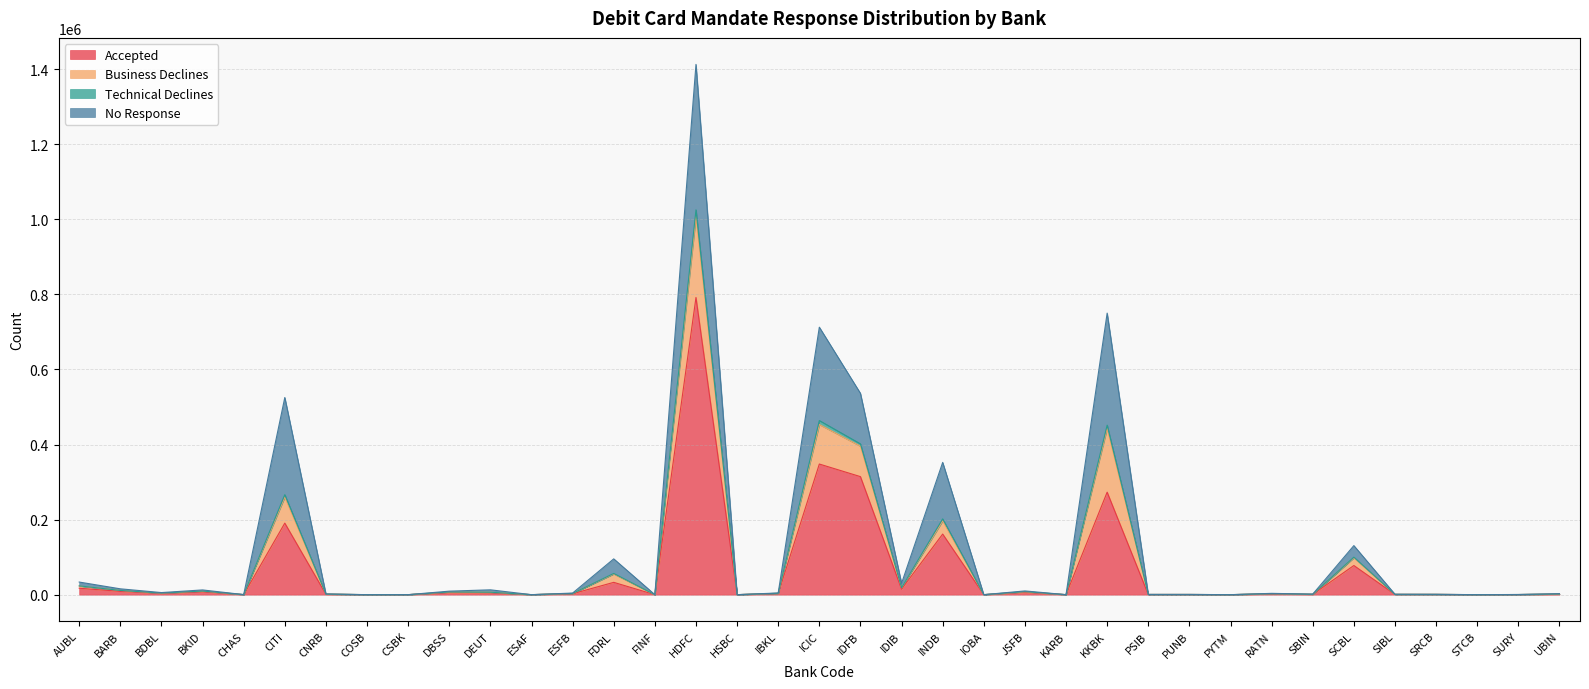

What position from the left is DEUT?

11